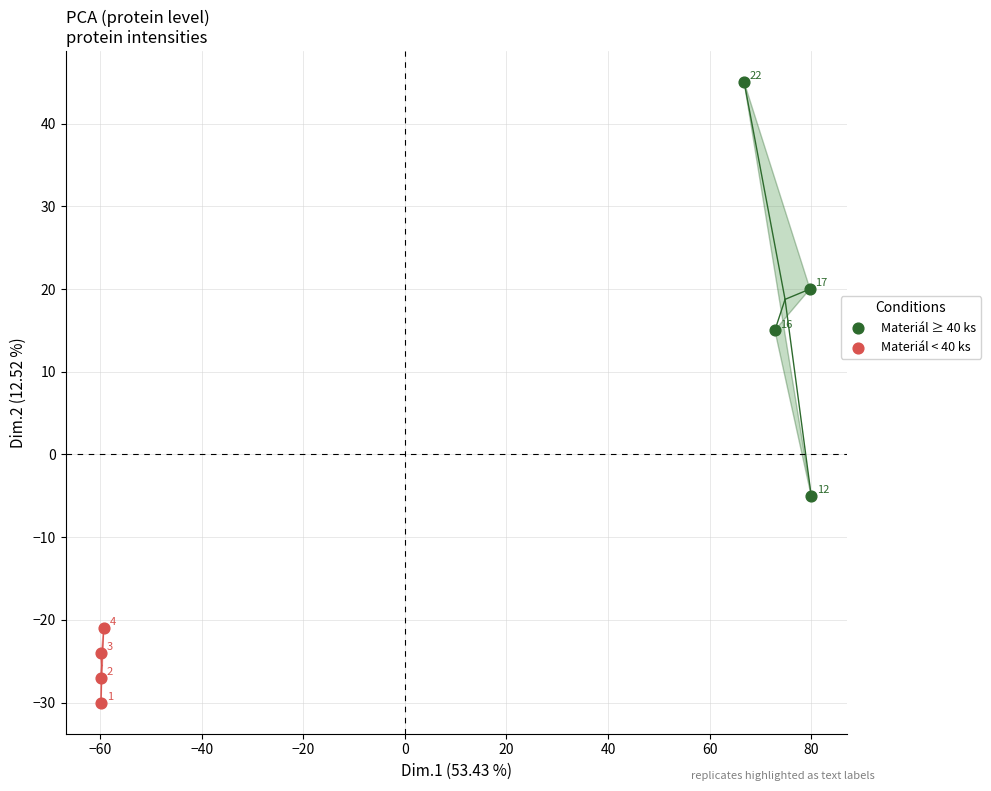

Which series reaches the maximum Y coordinate?

Materiál ≥ 40 ks